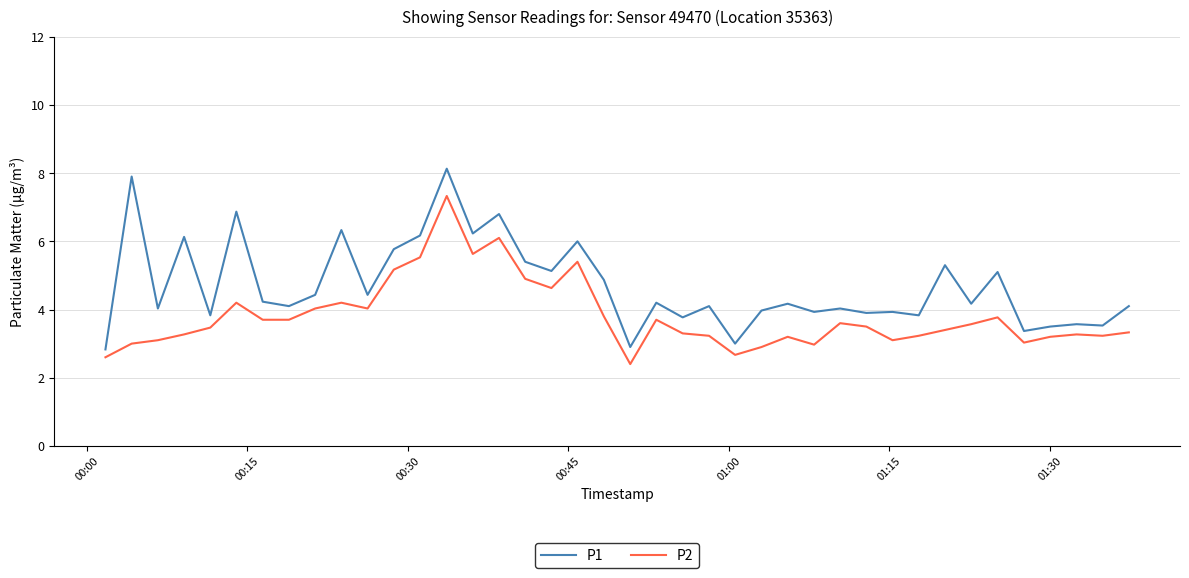

Which series has the largest total across all categories?

P1